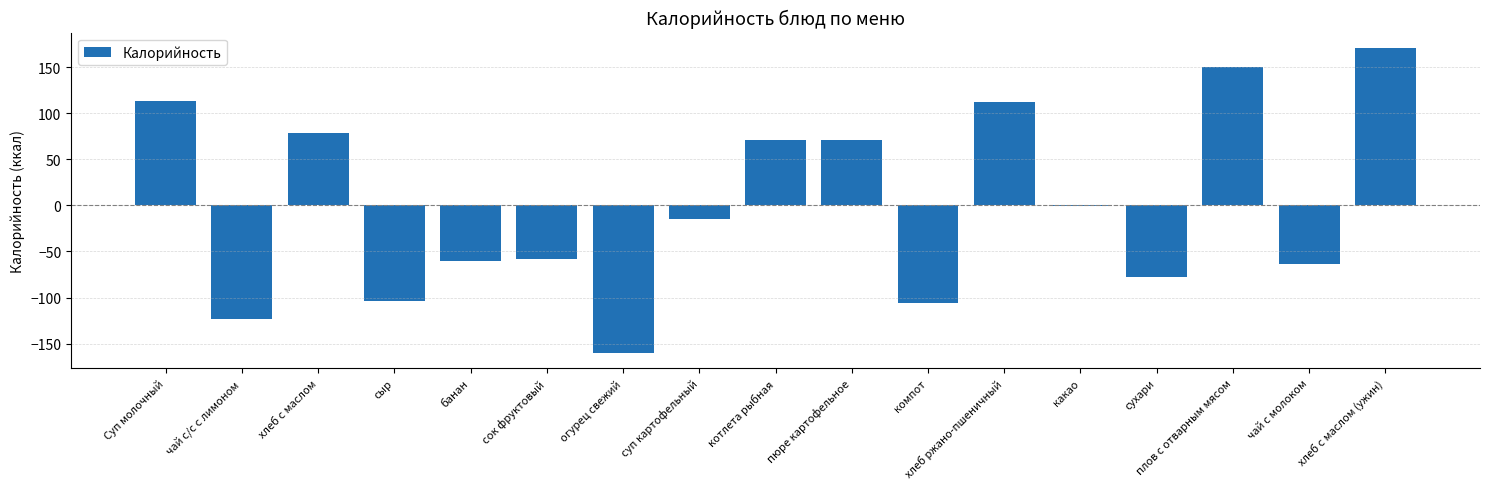

What is the sum of the values at плов с отварным мясом and огурец свежий?

-9.5